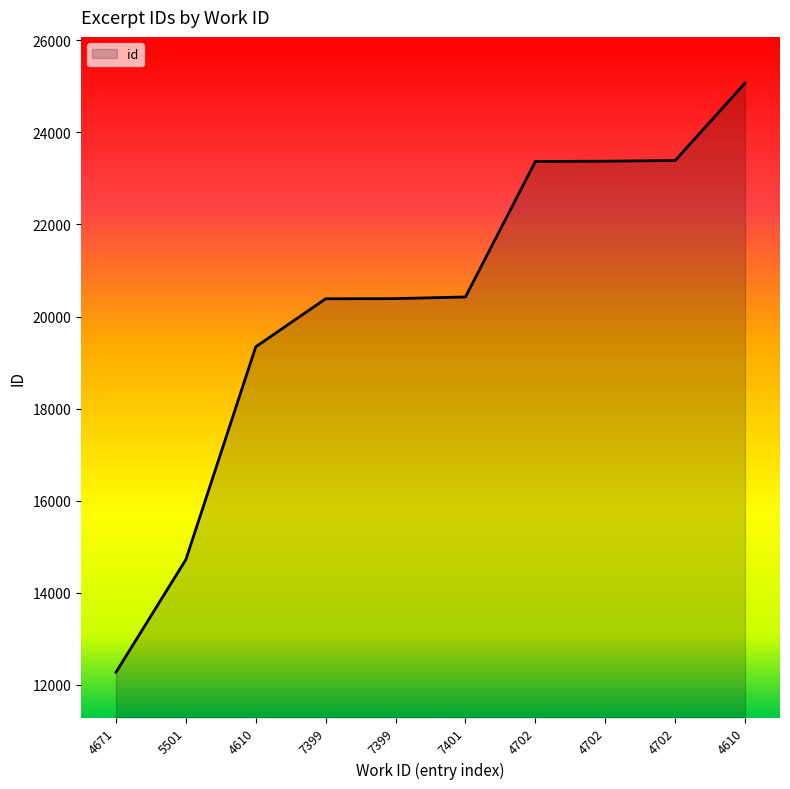

Does the chart display data point markers on the line(s)?

No